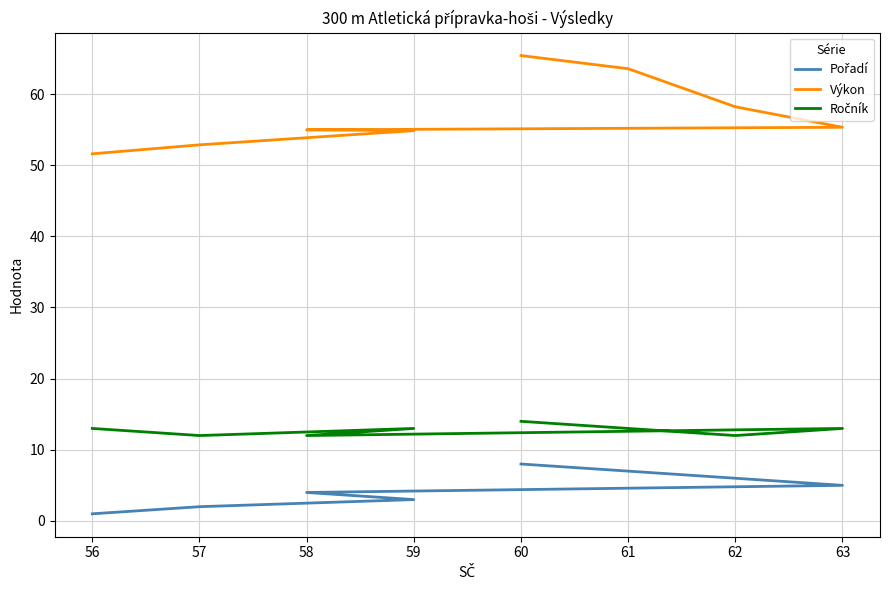

How many lines are shown in the chart?

3